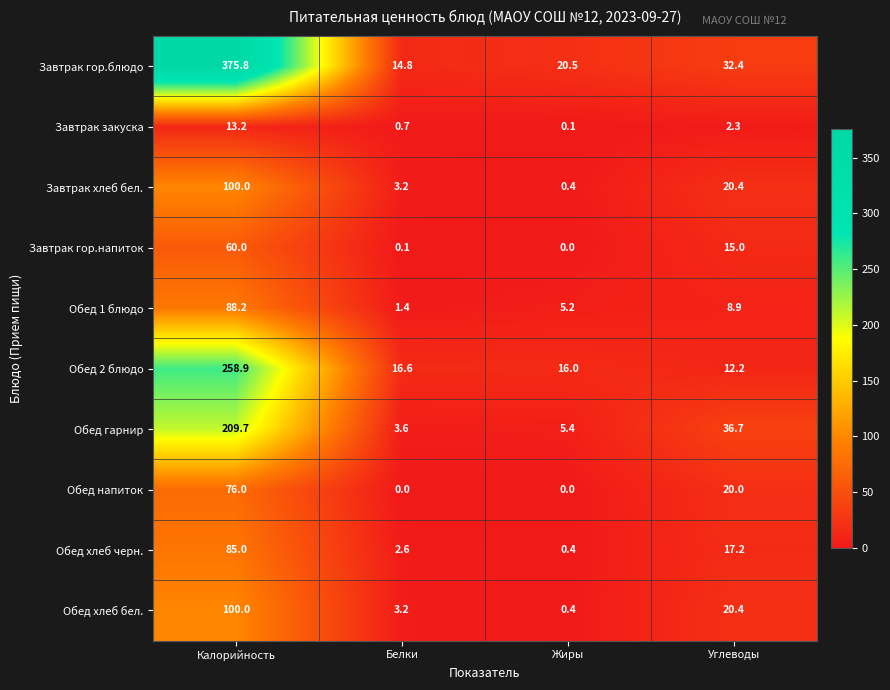

Between Белки and Углеводы, which series saw the biggest shift?

Обед гарнир